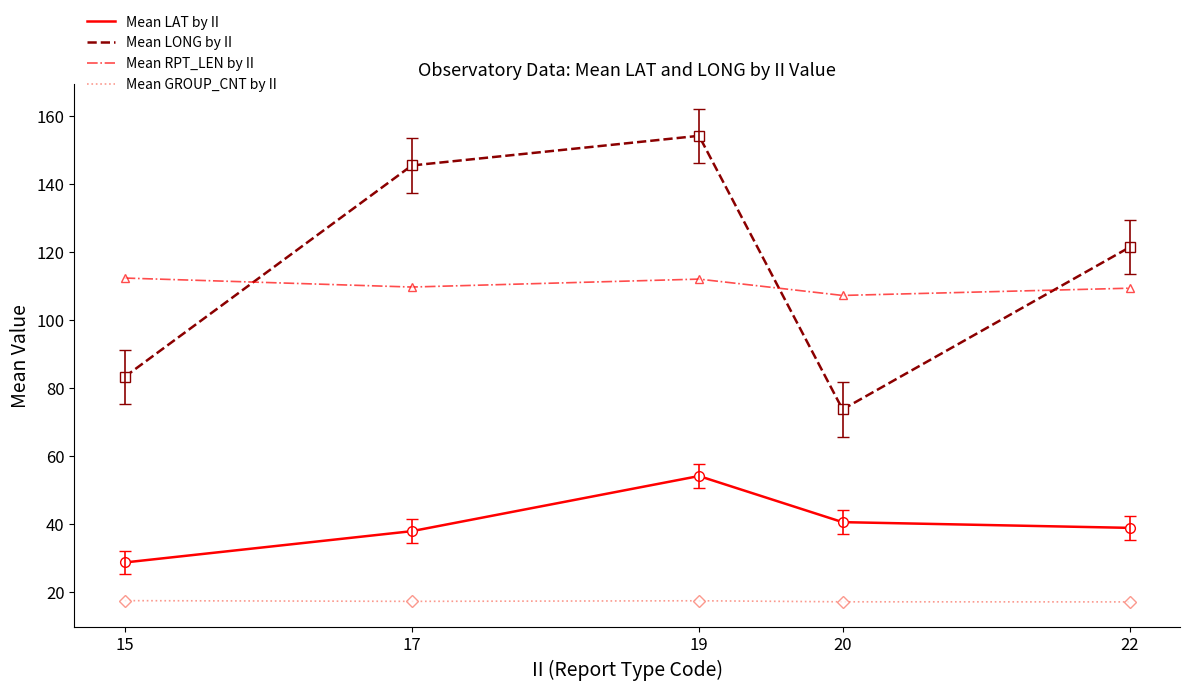

What is the difference between the maximum and second lowest values in the Mean LONG by II series?

70.8